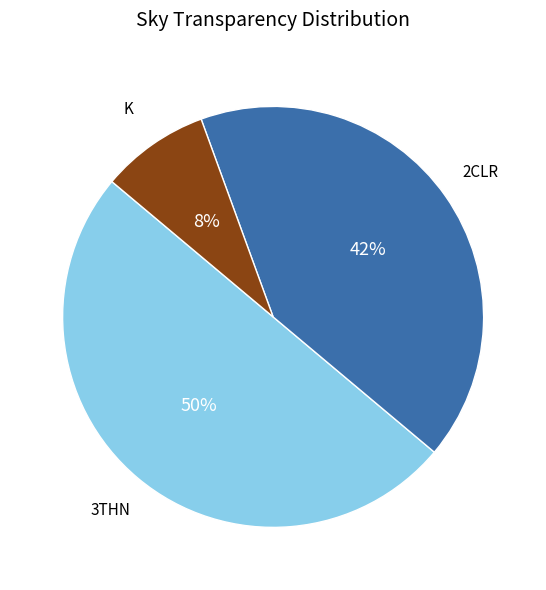

Does K represent more than half of the total?

No